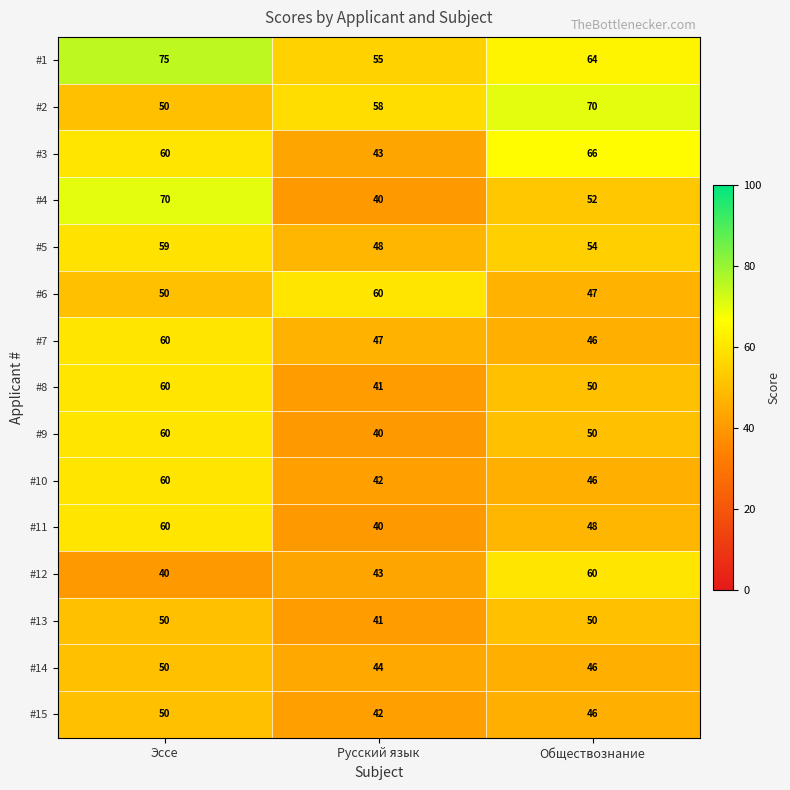

At which label does #11 first exceed 48?

Эссе